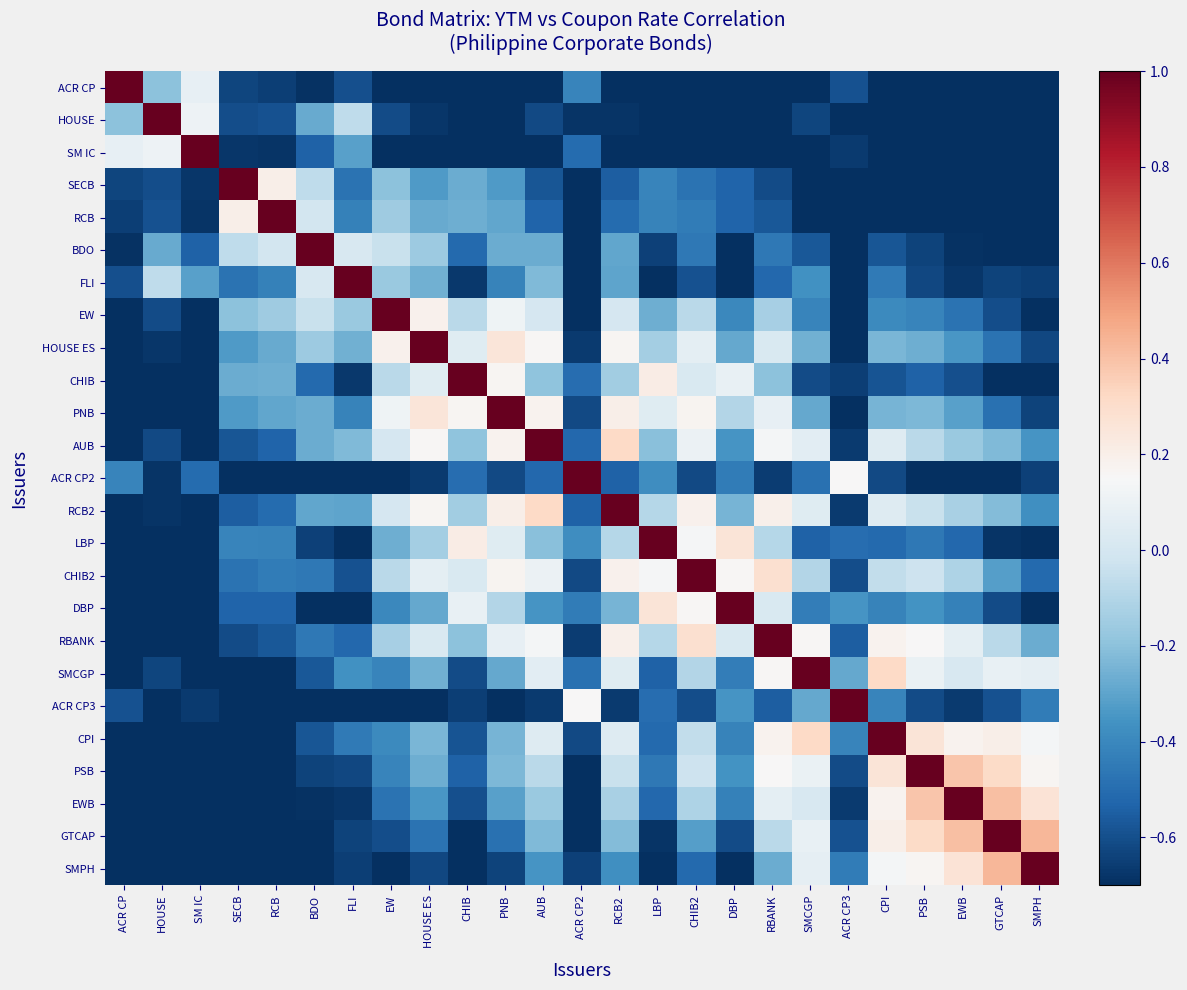

Which has a higher value, ACR CP2 or ACR CP3?

ACR CP2